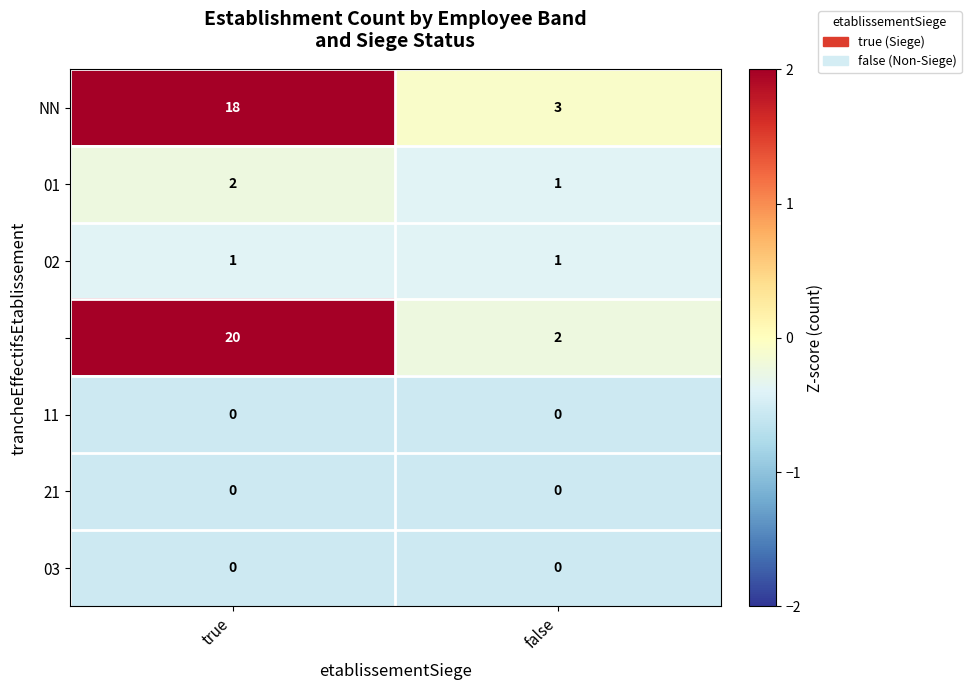

At how many categories does at least one series exceed 0?

2